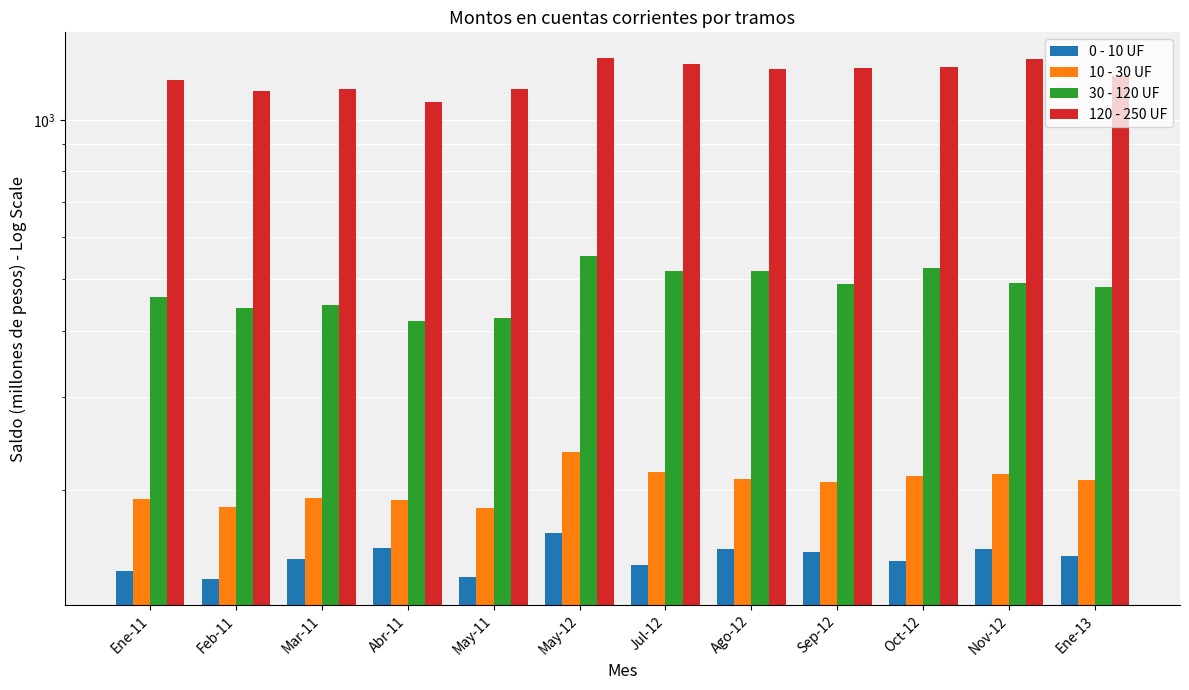

At how many categories does at least one series exceed 484?

12